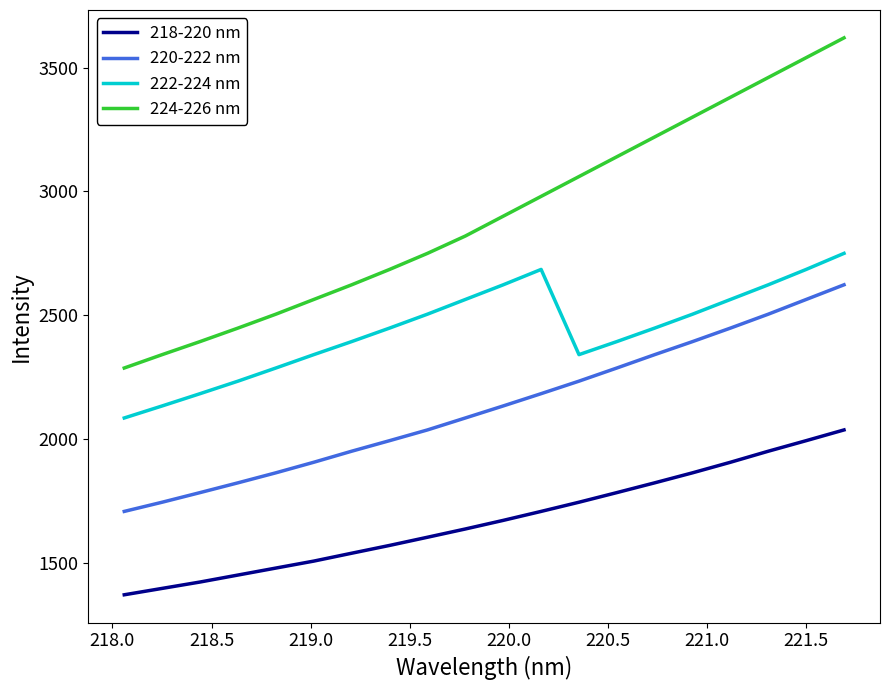

List the series in order of their overall mean, highest first.

224-226 nm, 222-224 nm, 220-222 nm, 218-220 nm